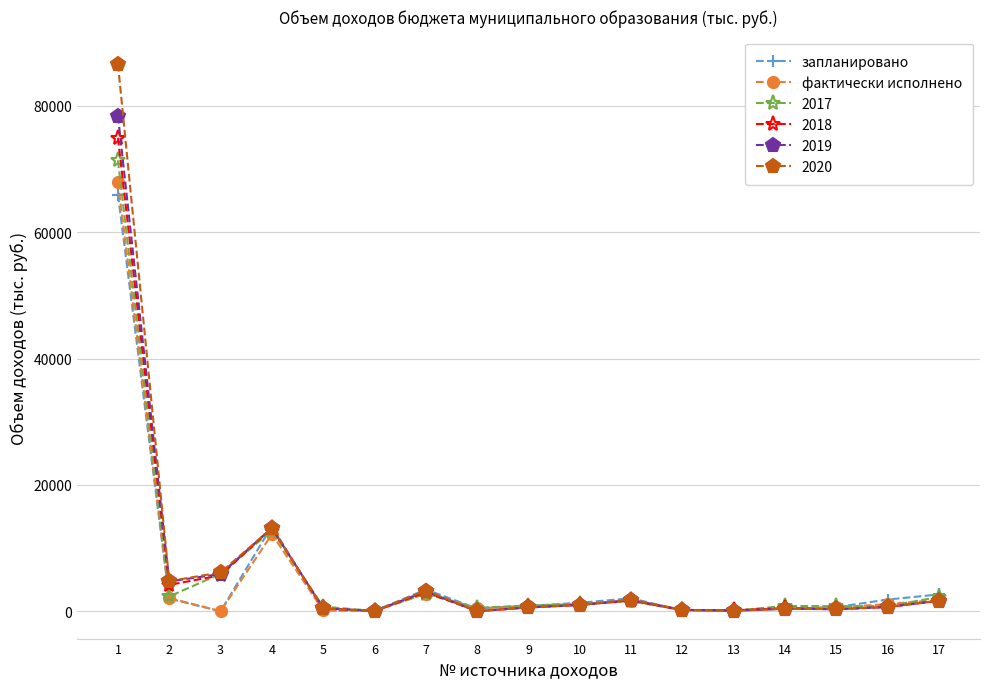

Which series has the largest range (max minus min)?

2020